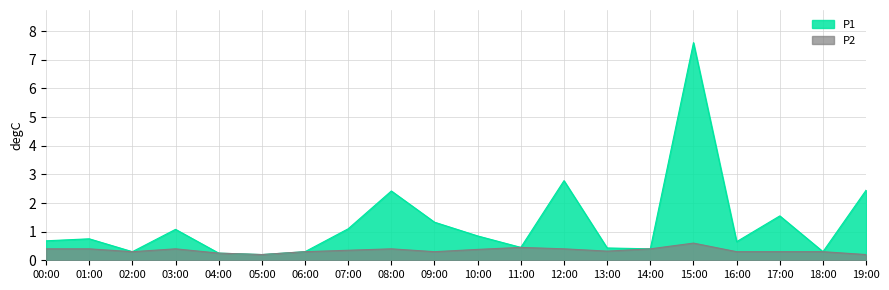

Which category has the lowest value in the P2 series?

05:00